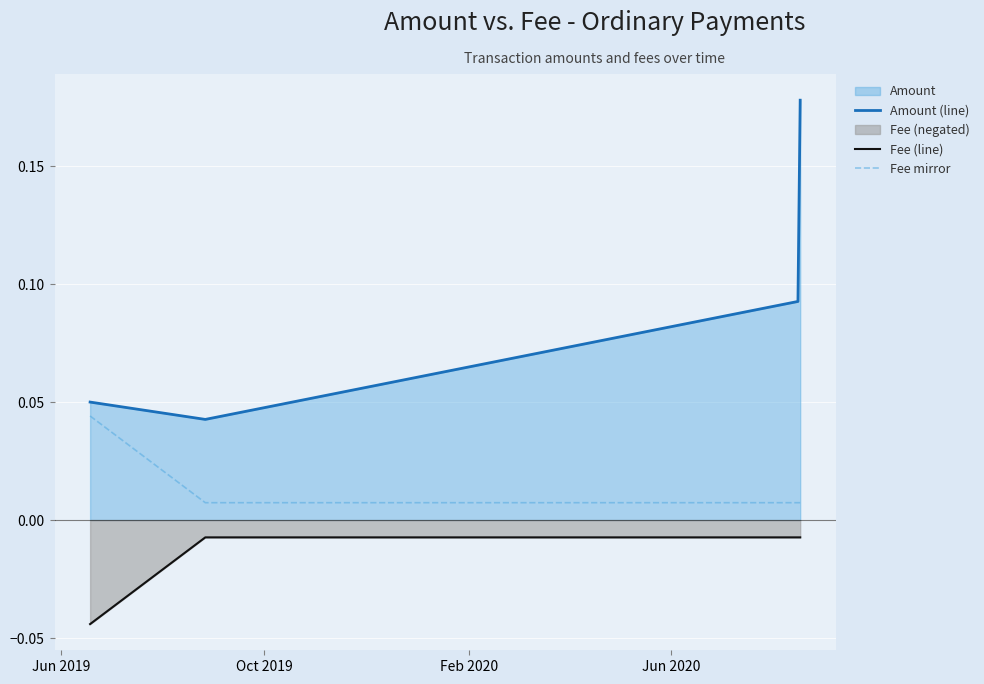

Which series has the largest range (max minus min)?

Amount (line)